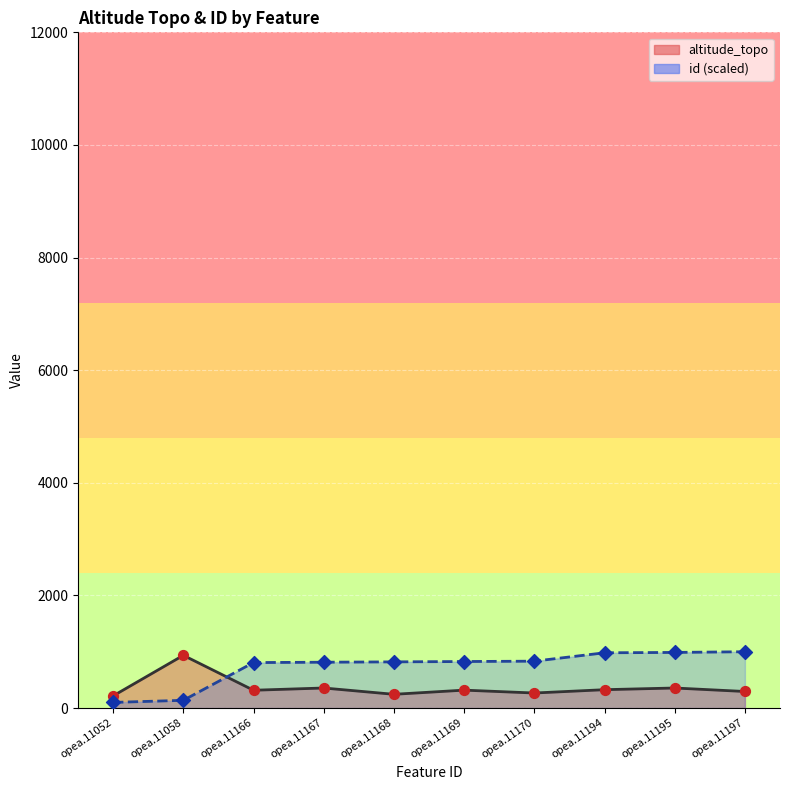

Which series has the largest total across all categories?

id